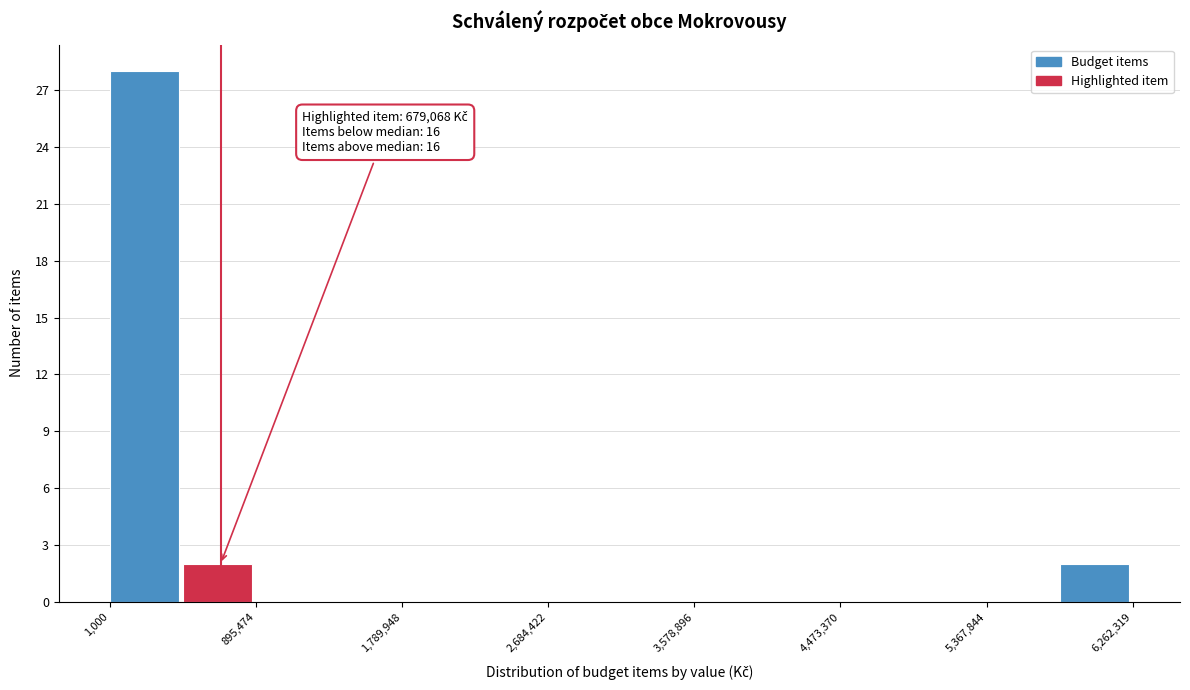

Over which range of the x-axis is the bar tallest?

0 to 400000